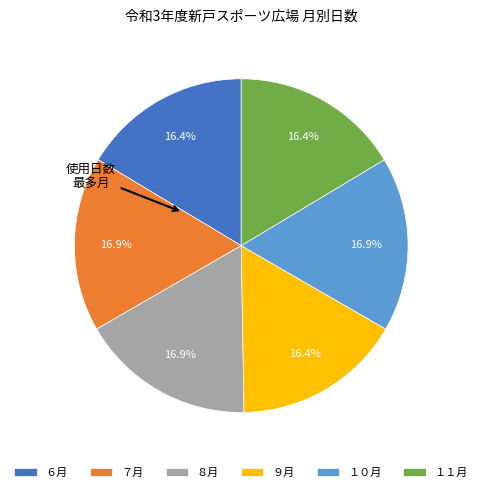

What percentage is the ６月 slice, to the nearest percent?

16%